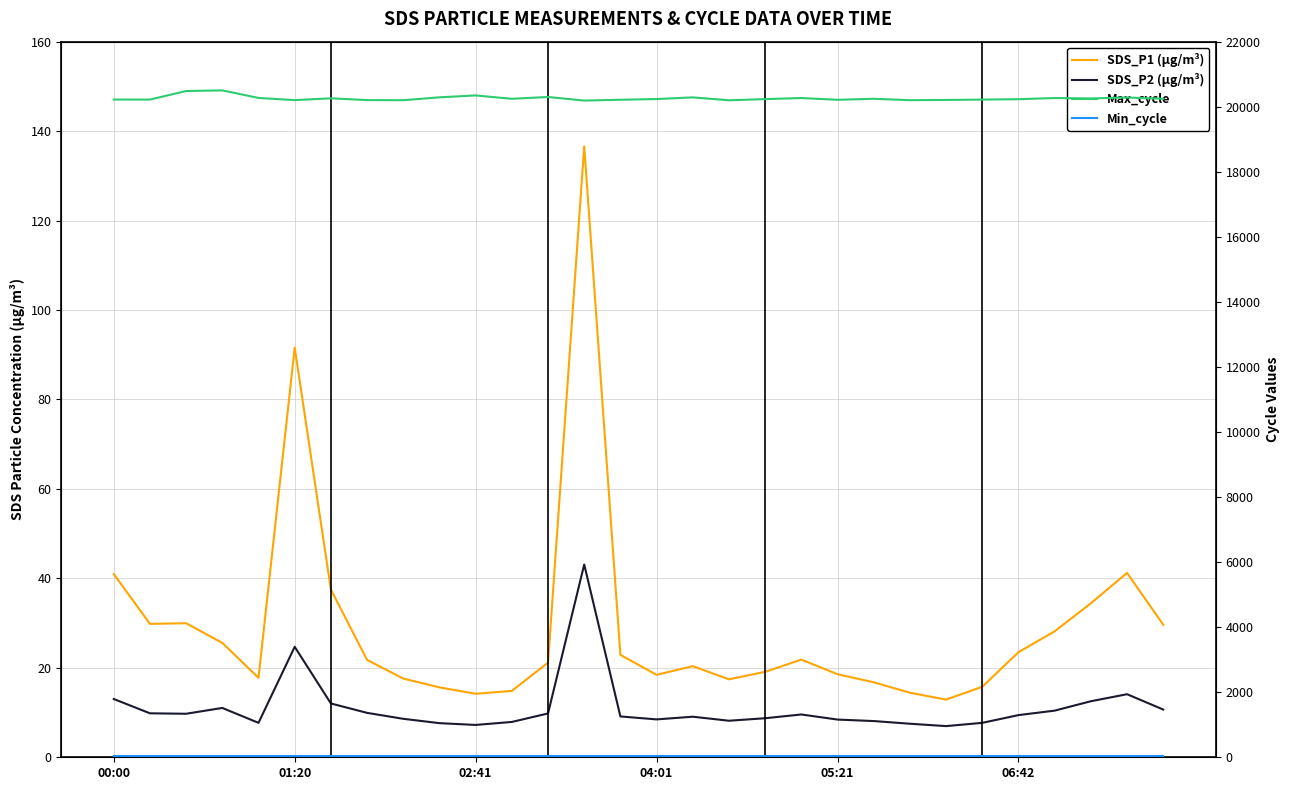

Which series has the widest spread of values?

Max_cycle